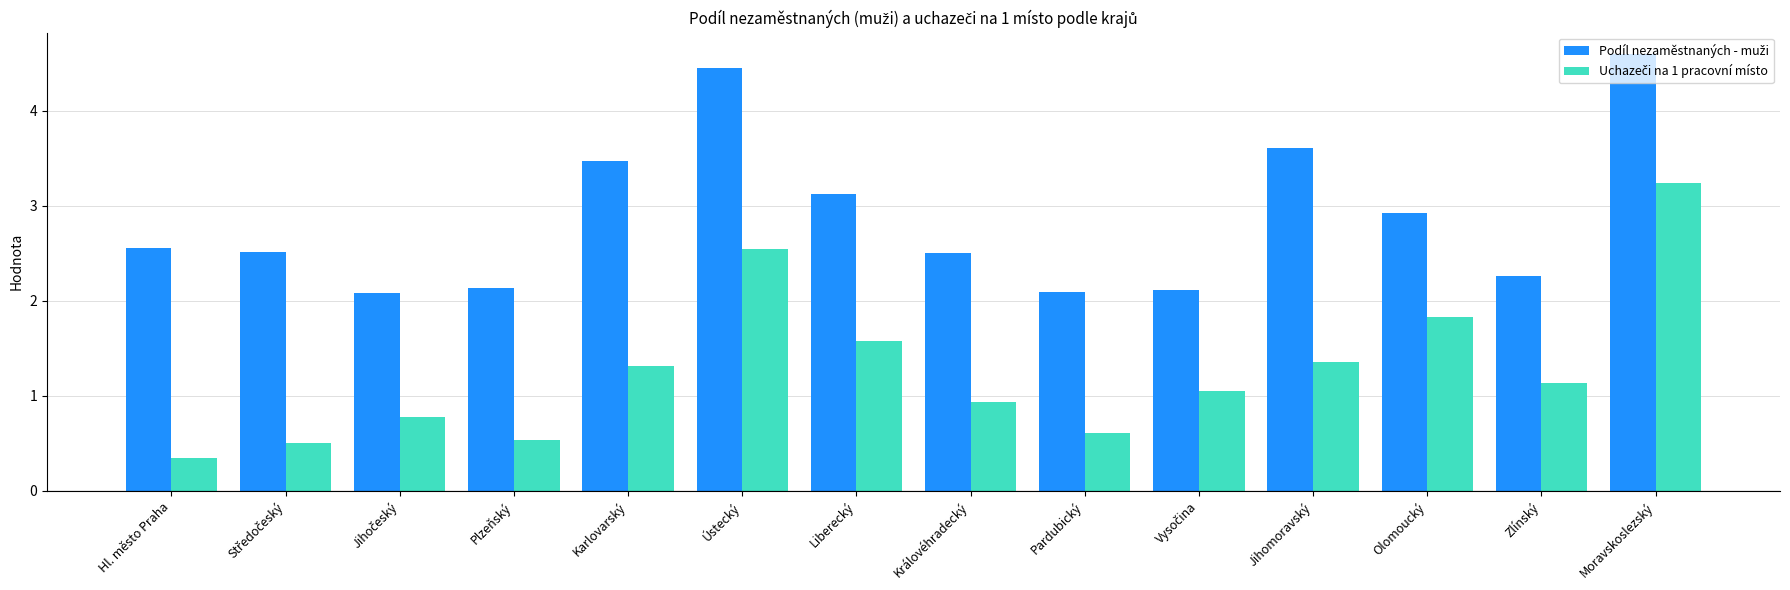

At how many categories does at least one series exceed 3?

5